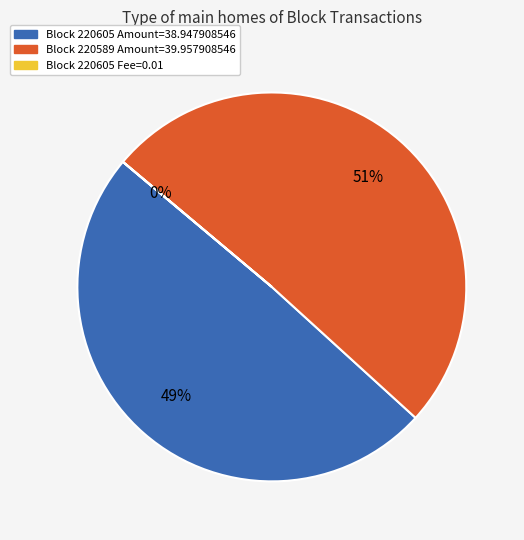

To the nearest percent, what is the difference between the largest and smallest slice percentages?

51%